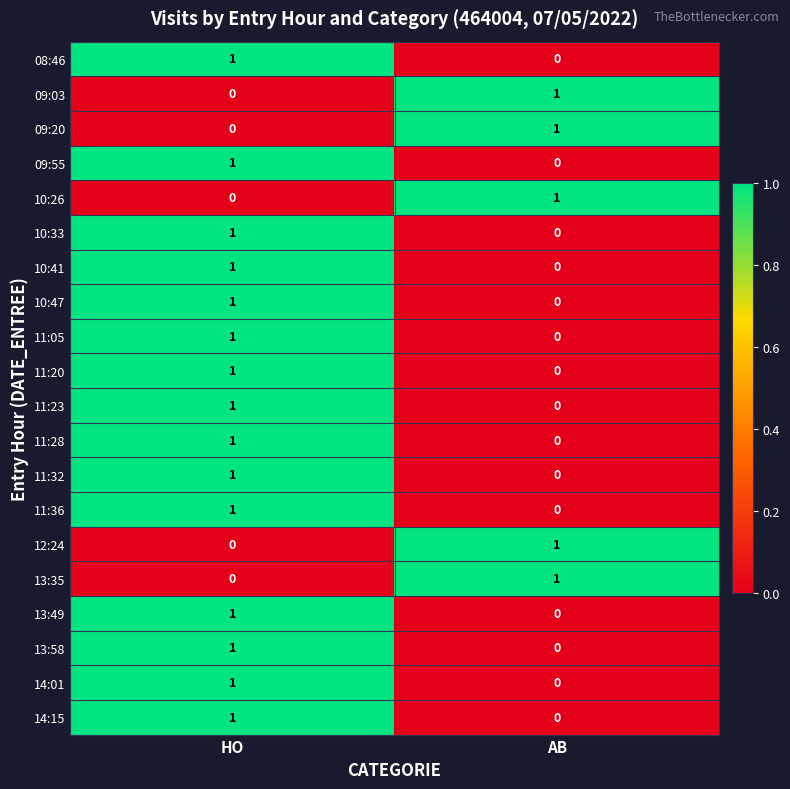

At how many categories does at least one series exceed 0?

2